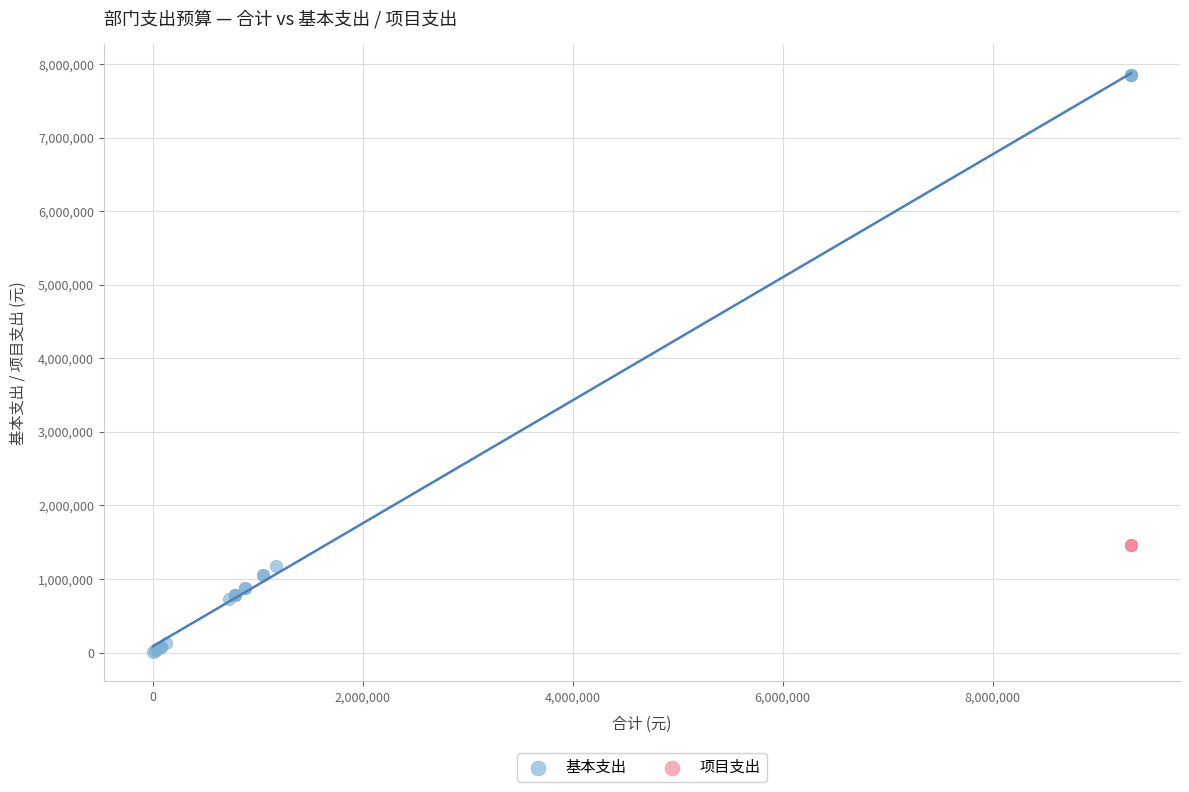

Which series contains the highest Y value?

基本支出